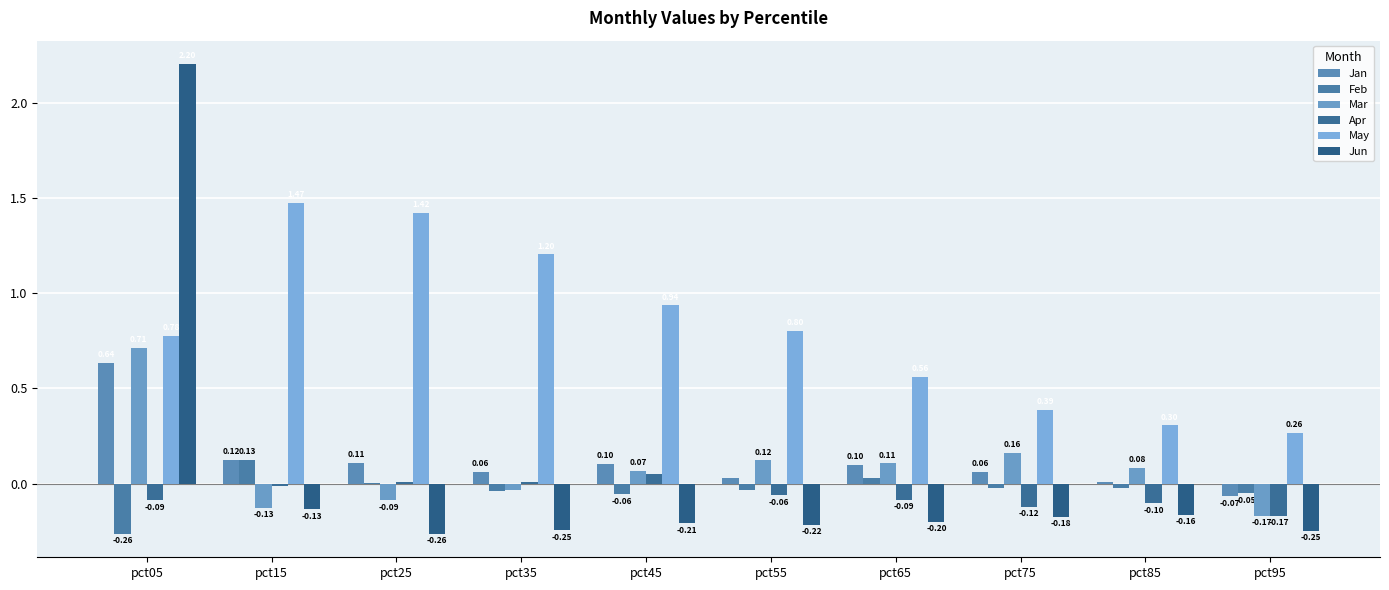

Reading right to left, extract all data points from this chart.

Jan: -0.1	0.0	0.1	0.1	0.0	0.1	0.1	0.1	0.1	0.6
Feb: -0.1	-0.0	-0.0	0.0	-0.0	-0.1	-0.0	0.0	0.1	-0.3
Mar: -0.2	0.1	0.2	0.1	0.1	0.1	-0.0	-0.1	-0.1	0.7
Apr: -0.2	-0.1	-0.1	-0.1	-0.1	0.0	0.0	0.0	-0.0	-0.1
May: 0.3	0.3	0.4	0.6	0.8	0.9	1.2	1.4	1.5	0.8
Jun: -0.2	-0.2	-0.2	-0.2	-0.2	-0.2	-0.2	-0.3	-0.1	2.2